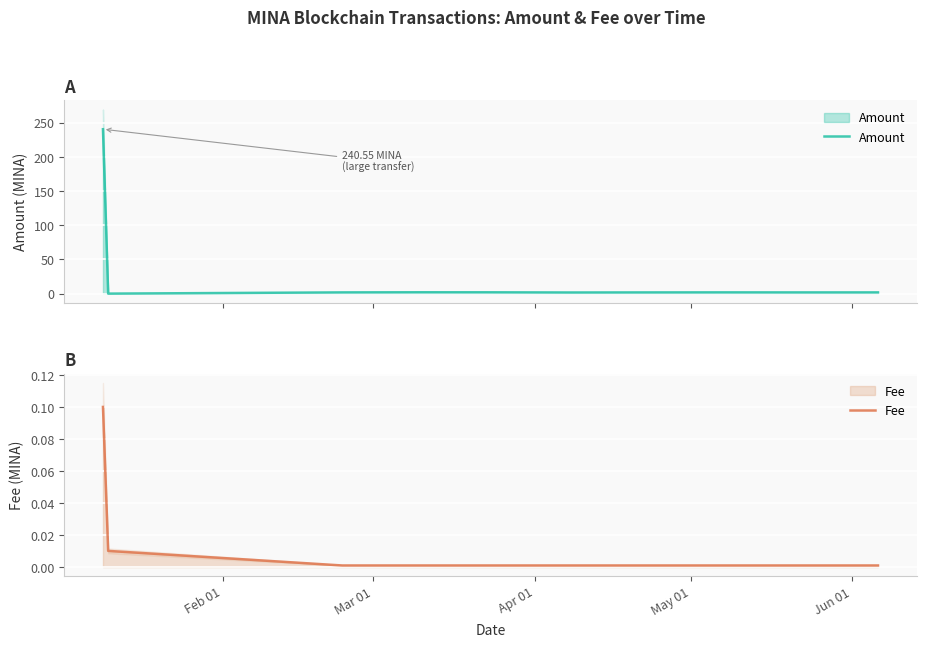

True or false: Amount and Fee intersect in this chart.

True